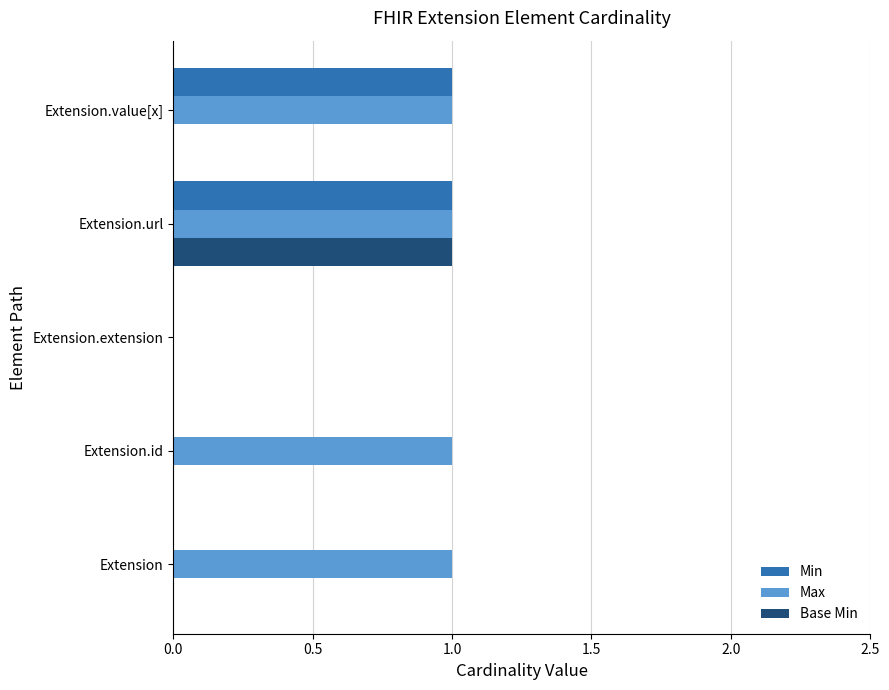

How many values in Max are above zero?

4